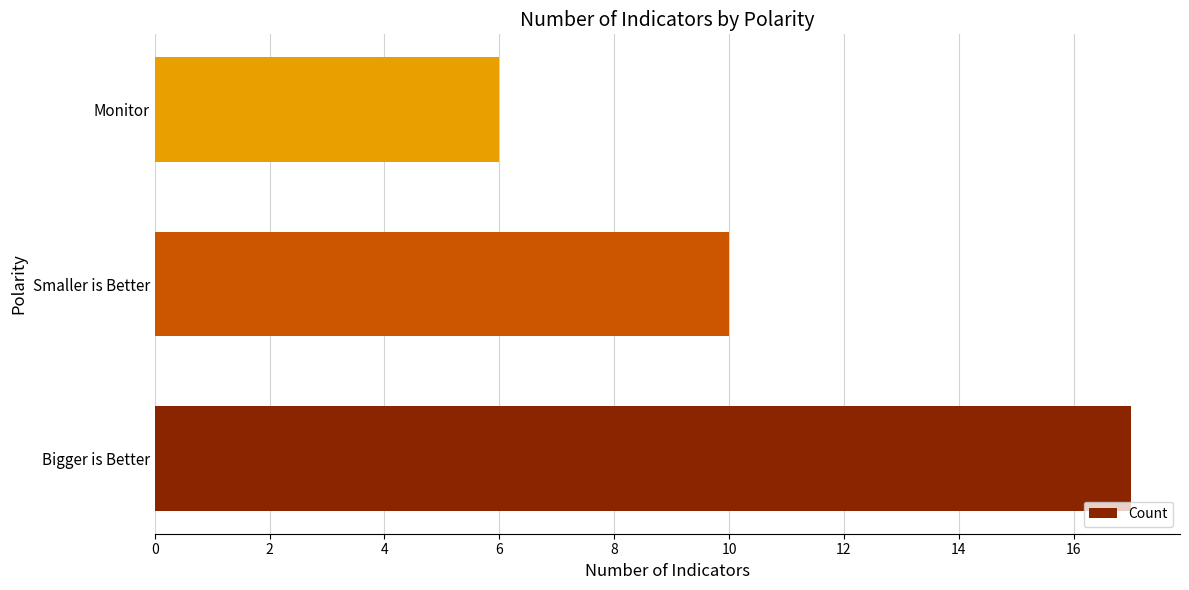

What is the smallest value displayed?

6